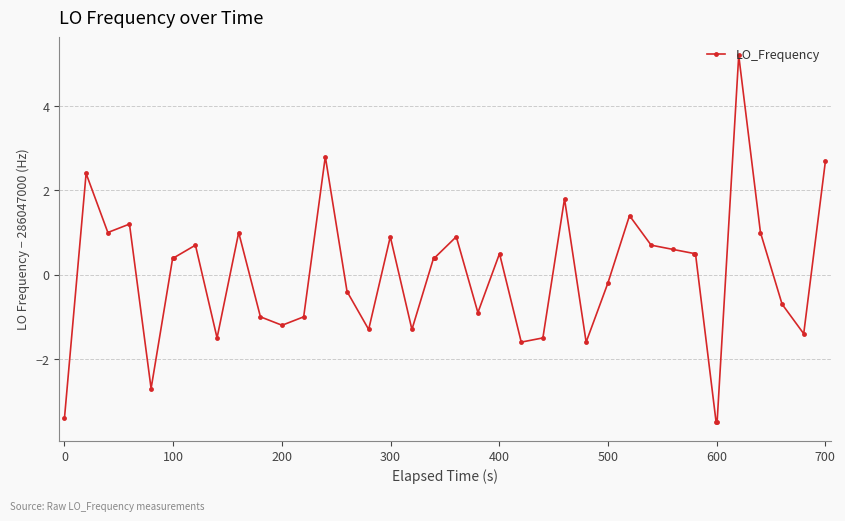

How many data points are above 0?

22